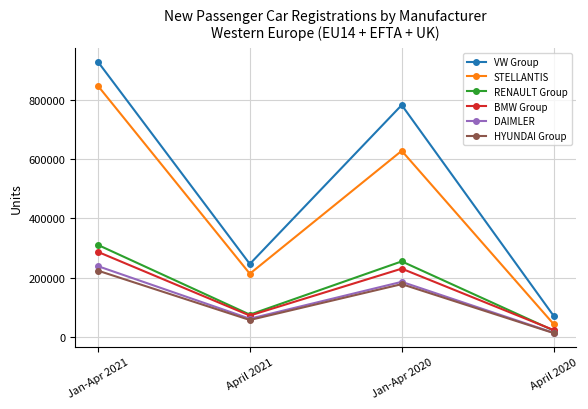

Count the number of data series in this chart.

6